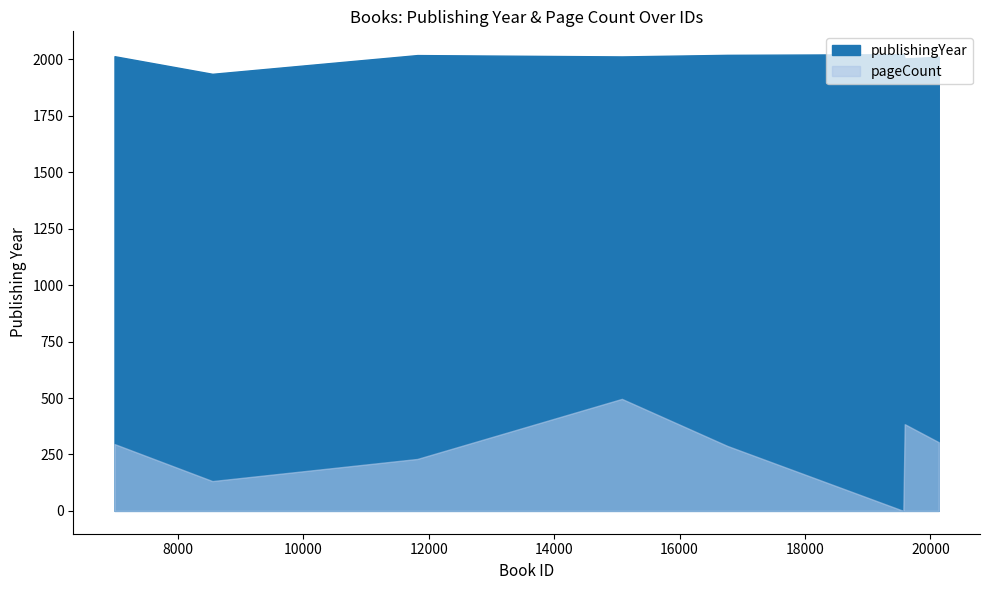

Rank the categories by publishingYear value from highest to lowest.

19568, 16759, 11818, 6989, 15079, 15080, 20133, 19590, 8550